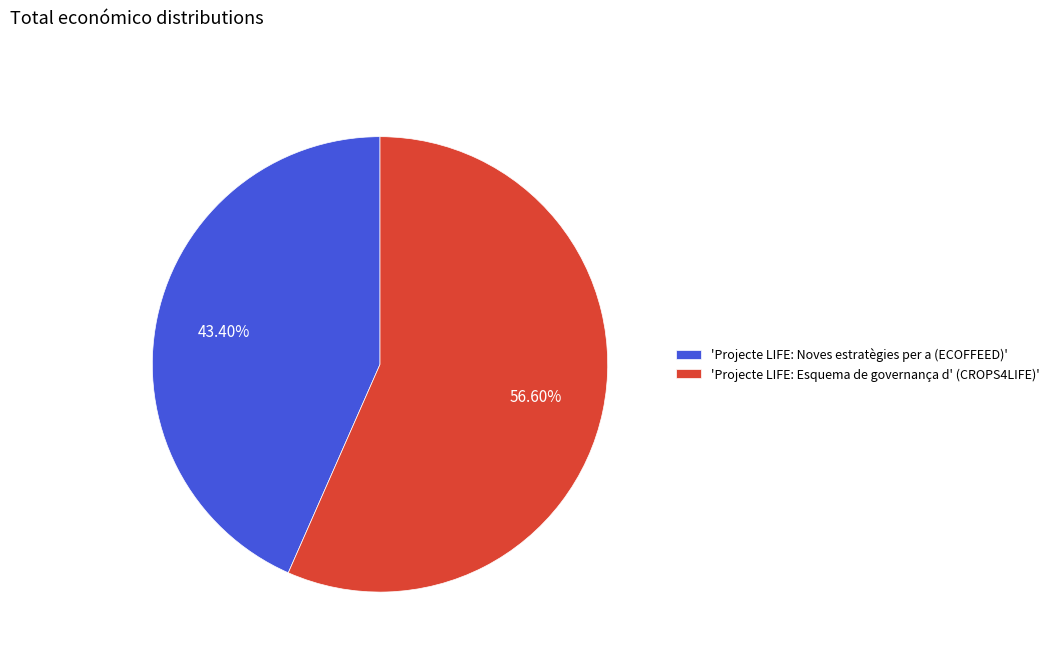

To the nearest percent, what is the difference between the largest and smallest slice percentages?

13%